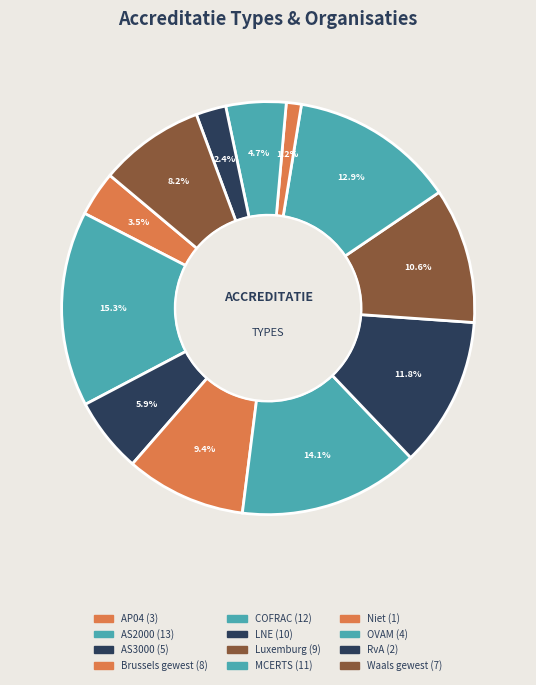

How many slices are in this pie chart?

12